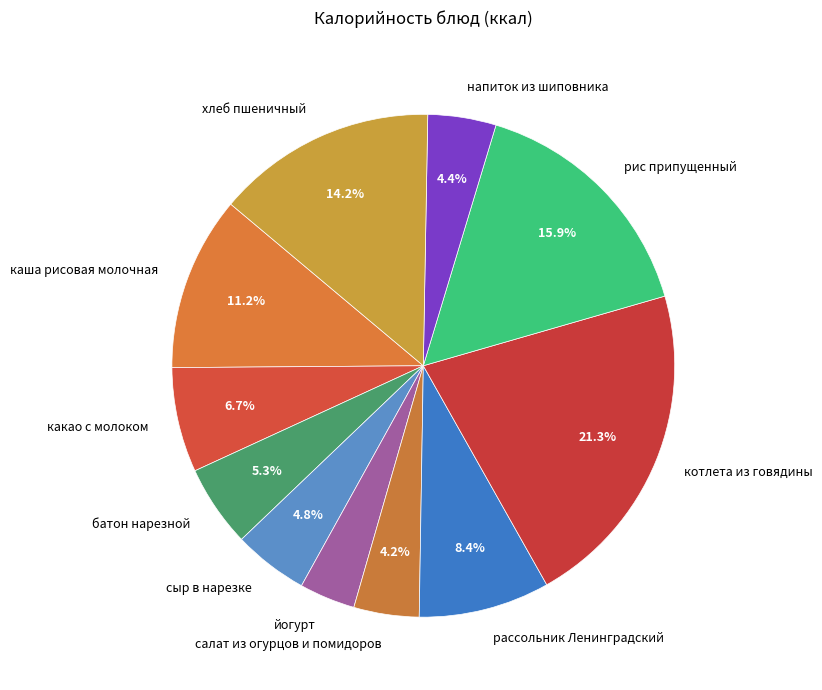

True or false: какао с молоком accounts for 7% of the total.

True